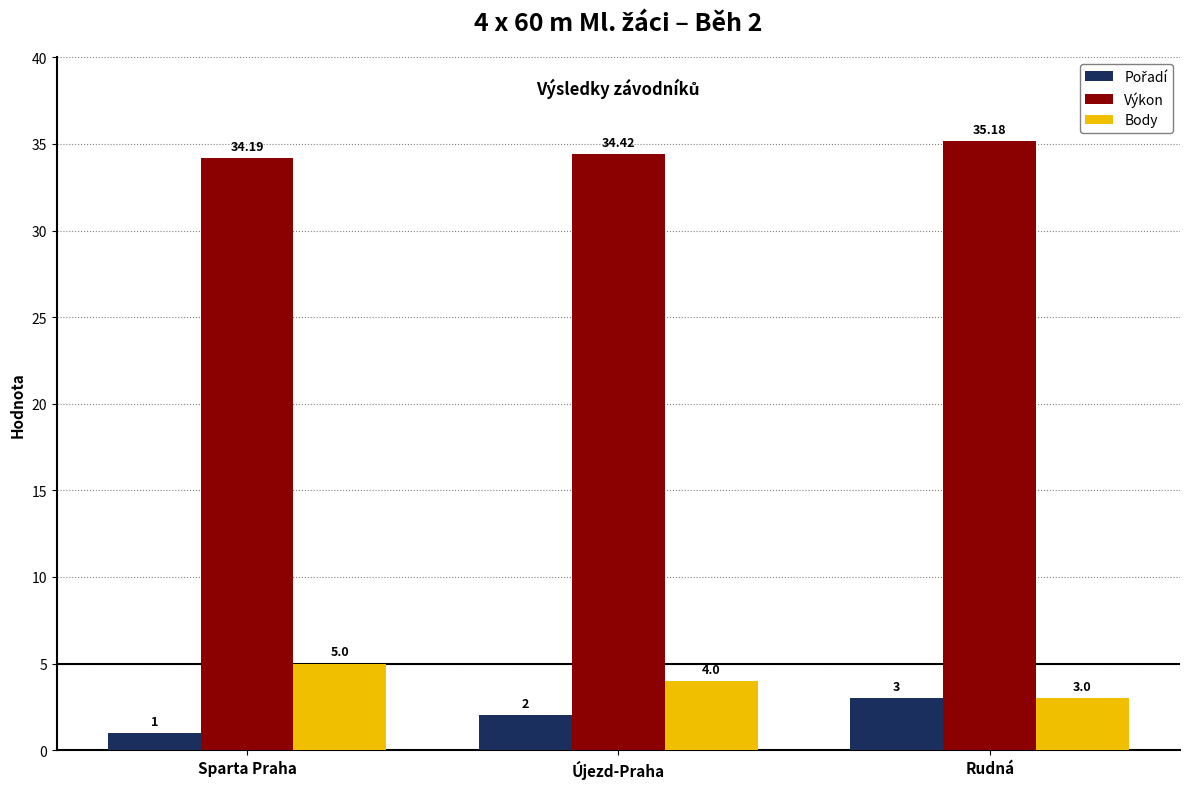

At which category is the sum across all series the highest?

Rudná